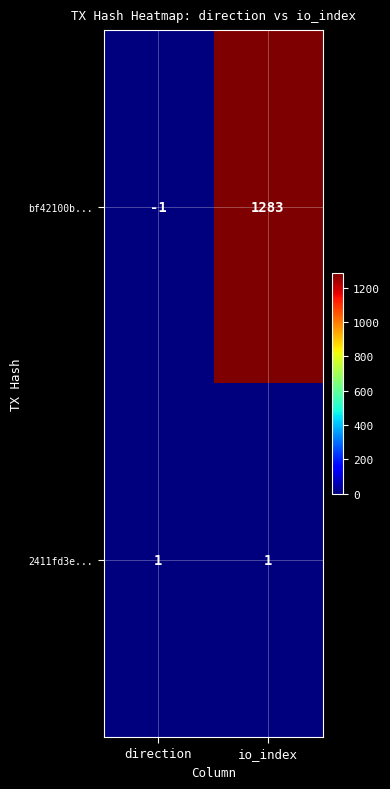

Reading right to left, list all the values displayed in this chart.

bf42100b...: 1283	-1
2411fd3e...: 1	1